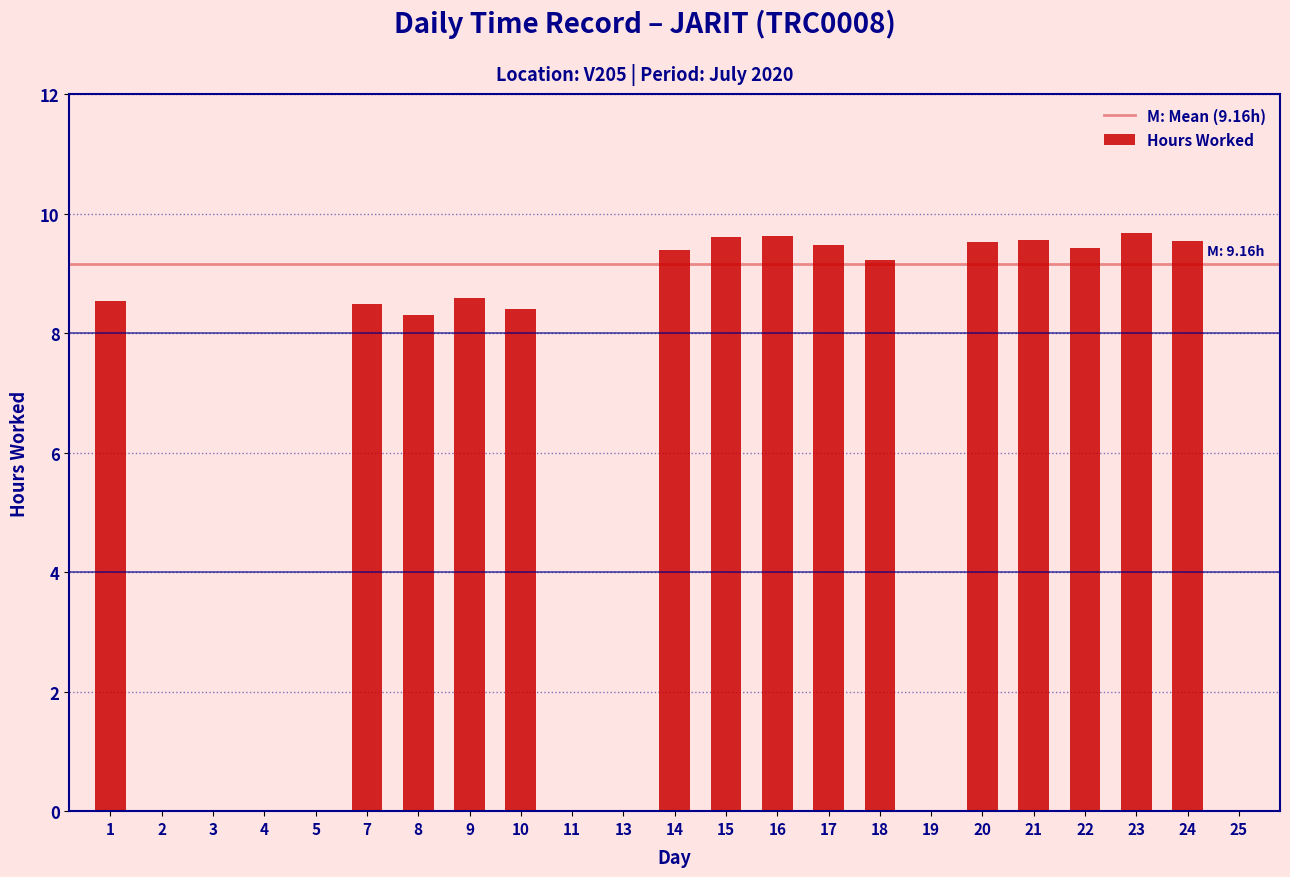

What is the sum of all values?

137.4